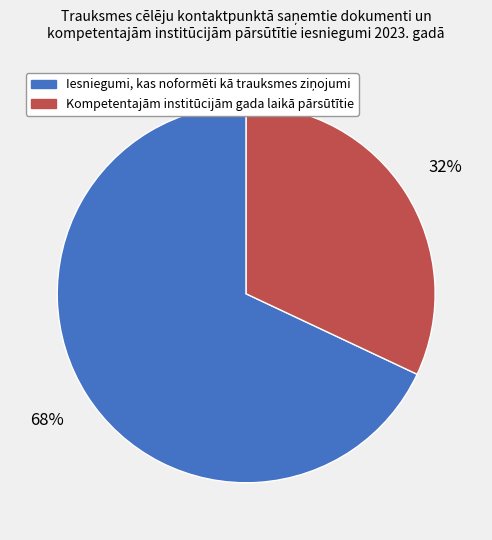

True or false: Kompetentajām institūcijām gada laikā pārsūtītie accounts for 32% of the total.

True